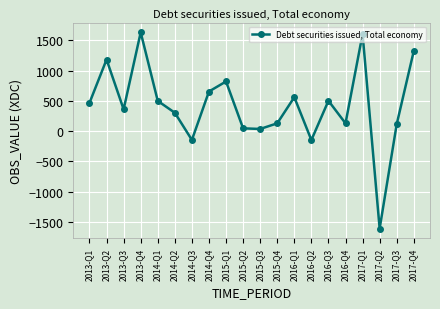

What is the value of the 5th point from the left?

497.8